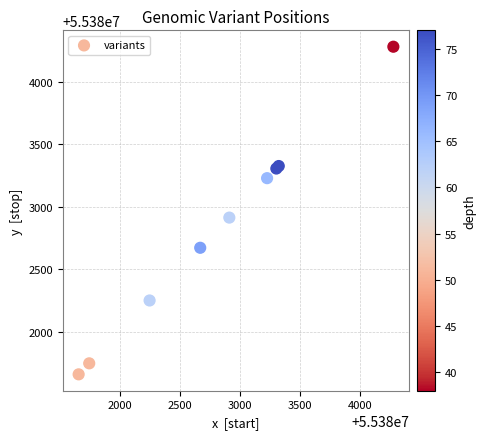

What Y value in the scatter plot is closest to 55382969?

55382913